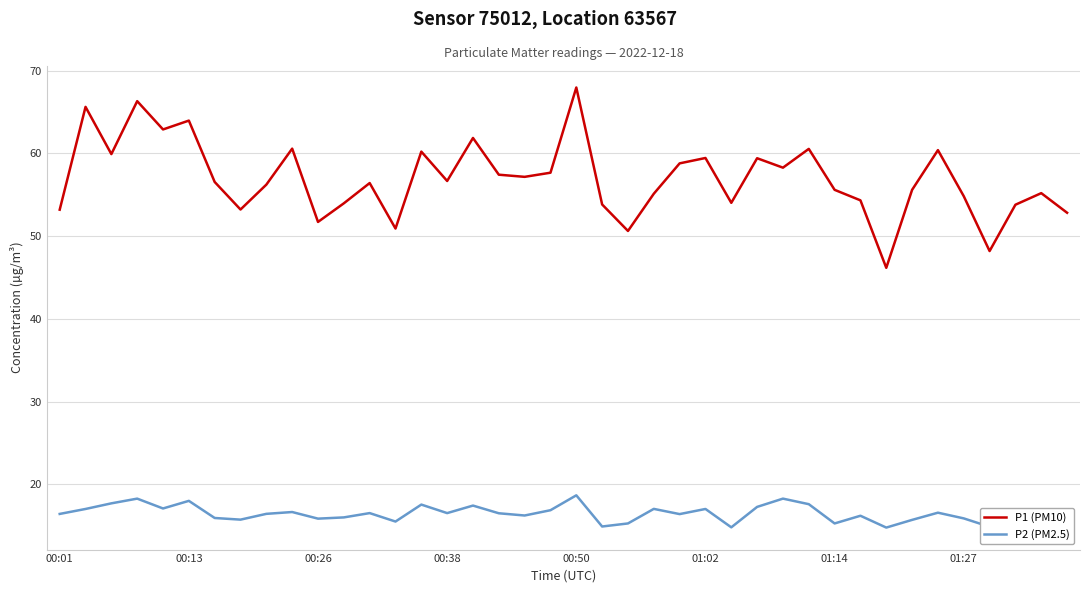

What are all the series names shown in the legend?

P1 (PM10), P2 (PM2.5)